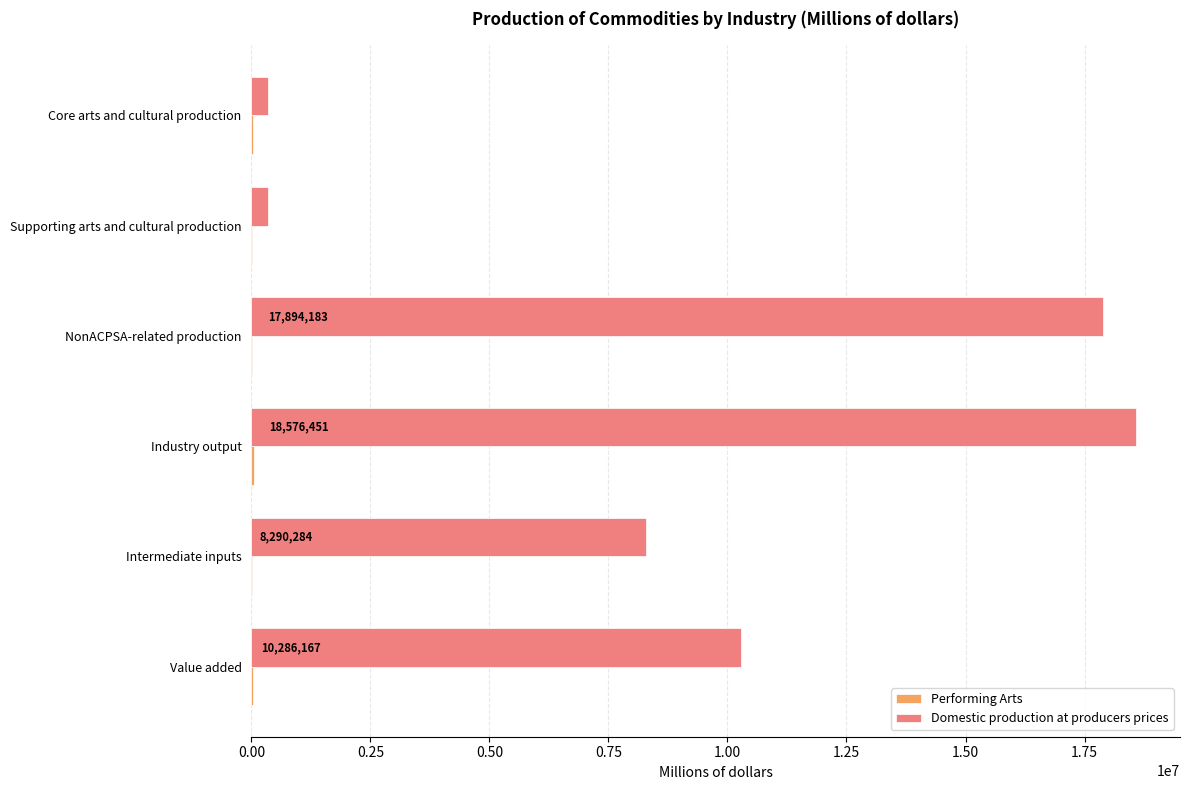

How many categories are shown in the chart?

6